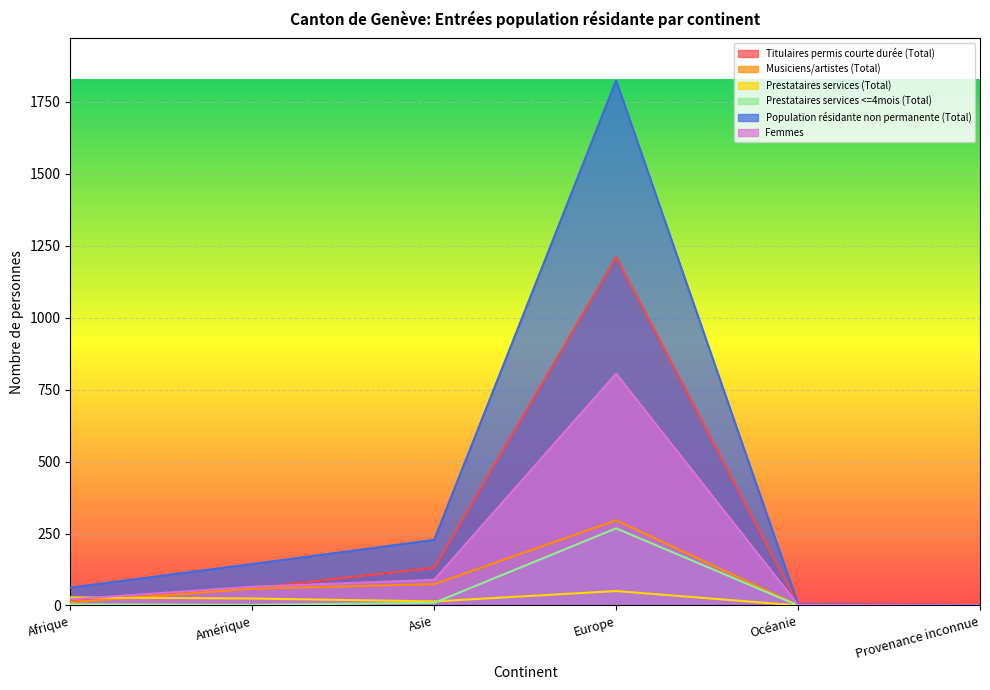

How many distinct data groups are displayed?

6